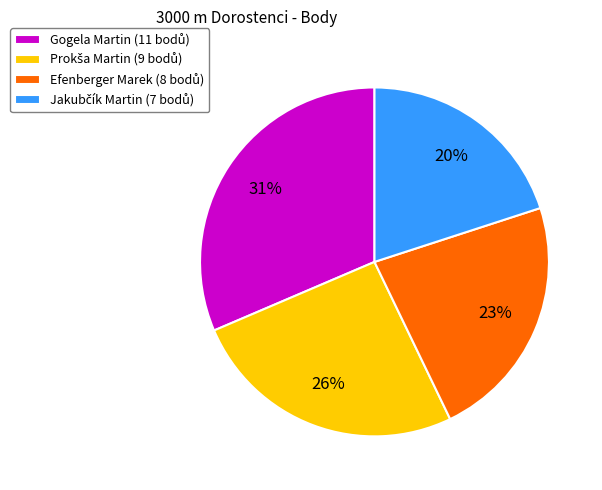

How many slices are in this pie chart?

4